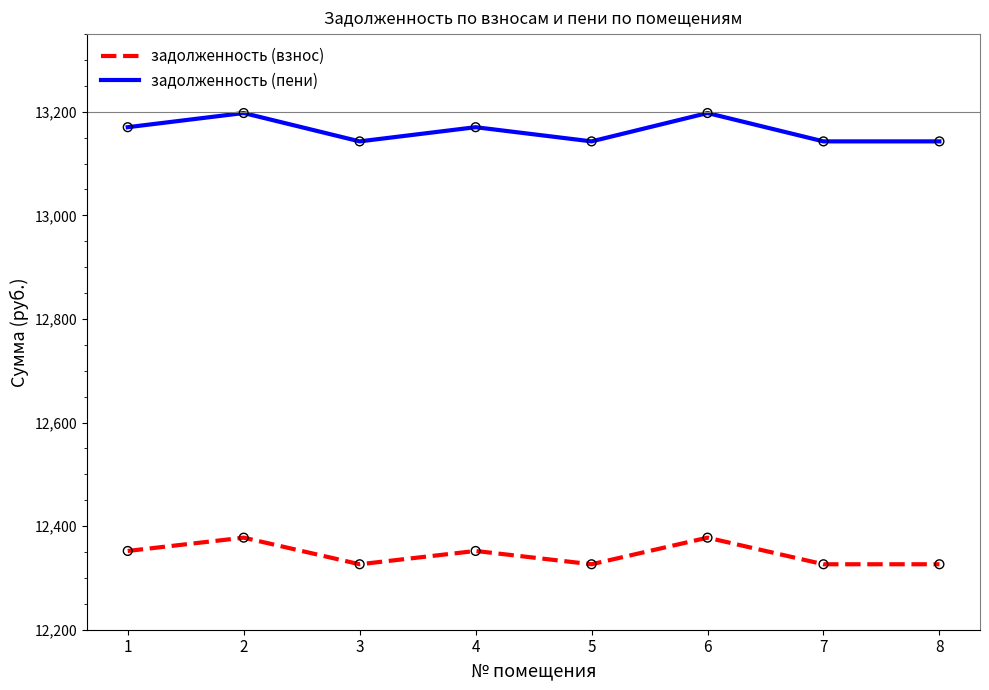

What are all the series names shown in the legend?

задолженность (взнос), задолженность (пени)